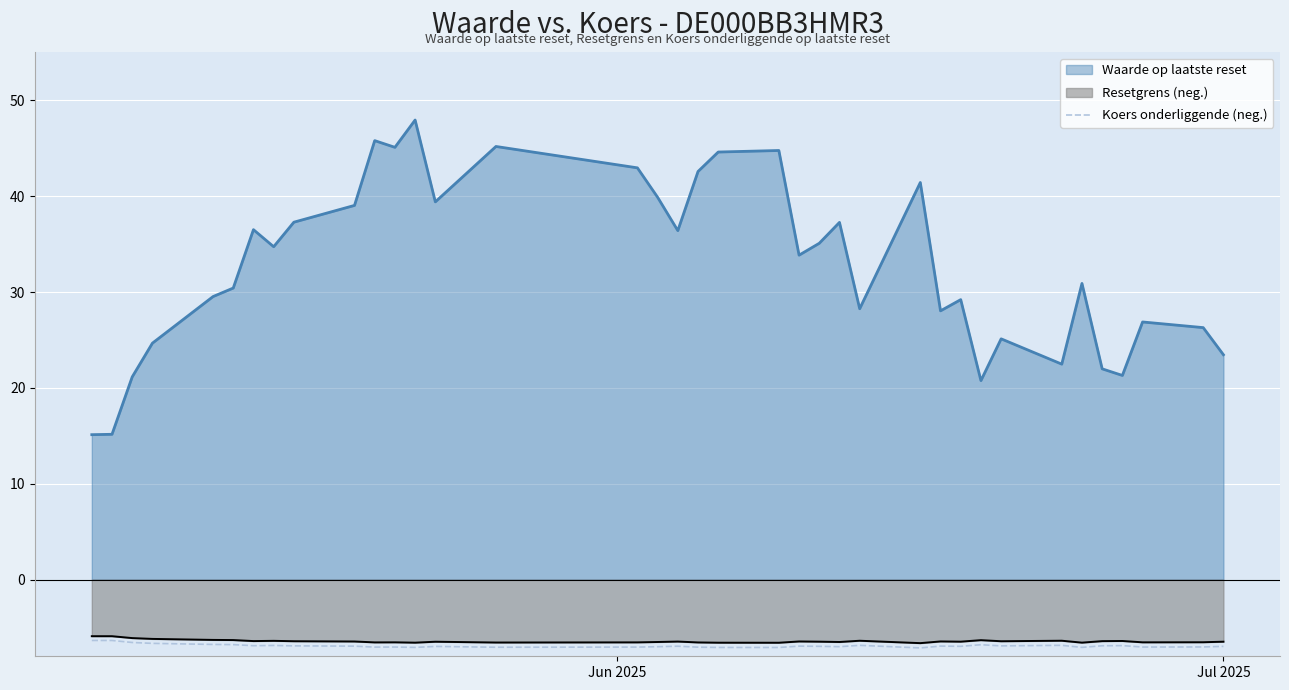

True or false: Resetgrens (neg.) and Waarde op laatste reset cross at least once.

False